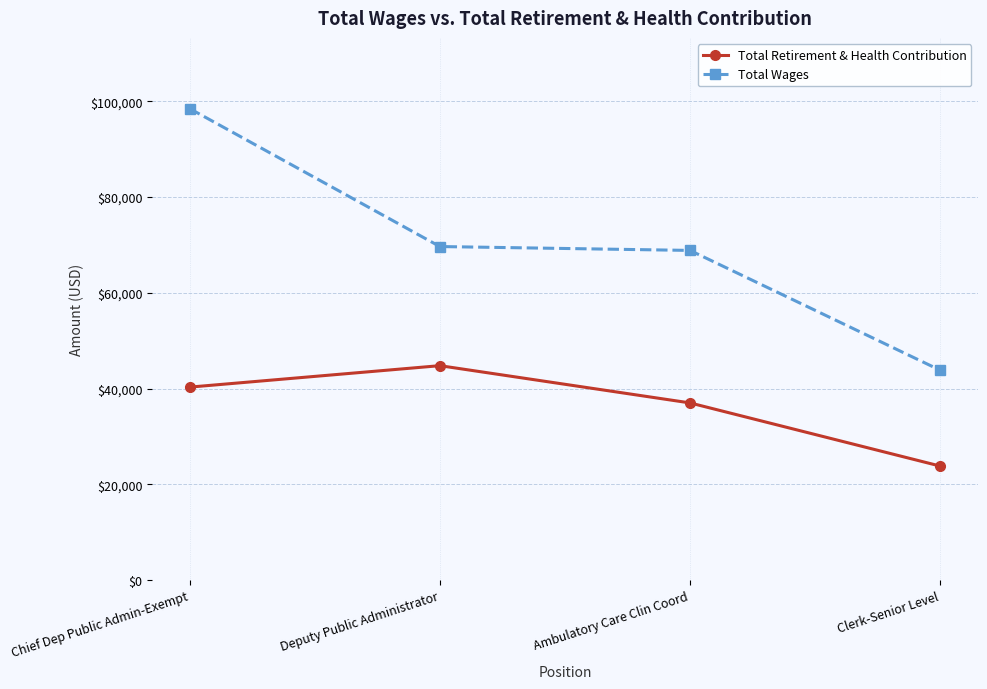

True or false: Total Retirement & Health Contribution and Total Wages intersect in this chart.

False